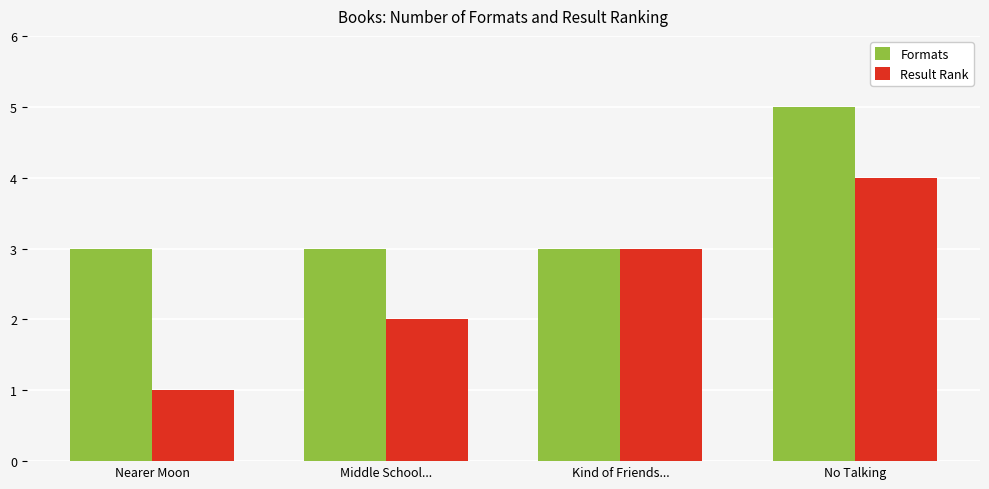

What are all the series names shown in the legend?

Formats, Result Rank